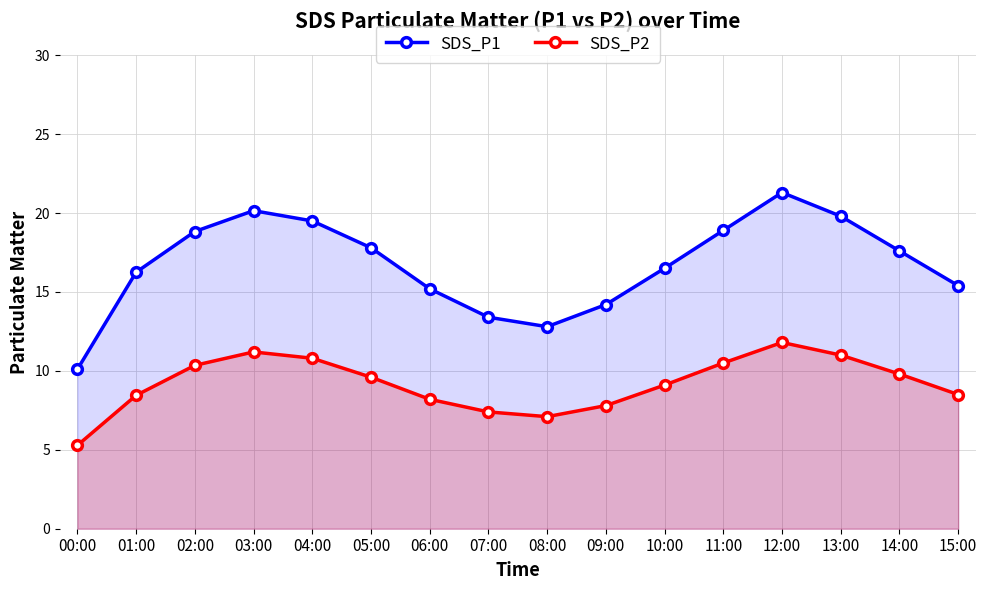

Which series has the largest total across all categories?

SDS_P1